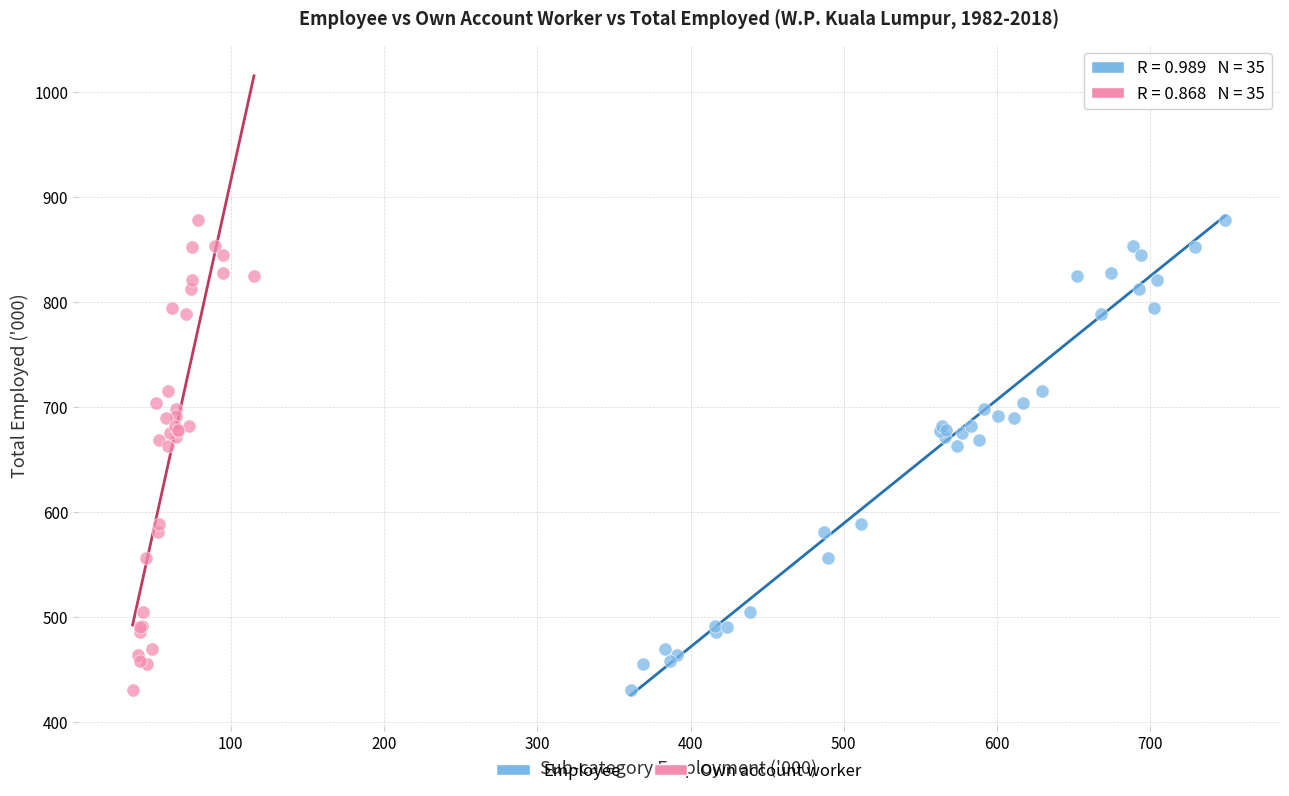

What are all the series names shown in the legend?

Employee, Own account worker